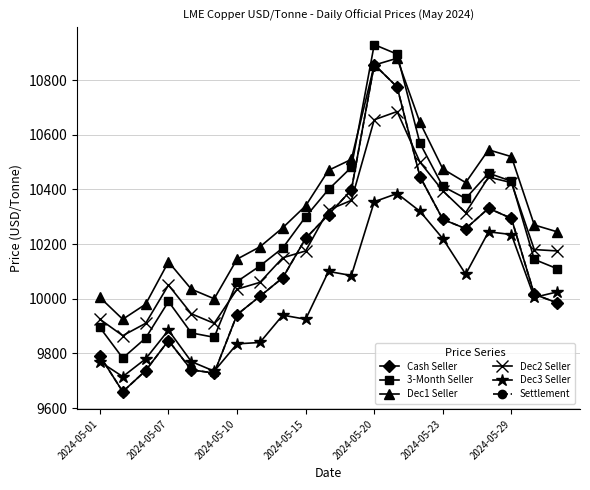

Where is the first local maximum for Dec1 Seller?

2024-05-07